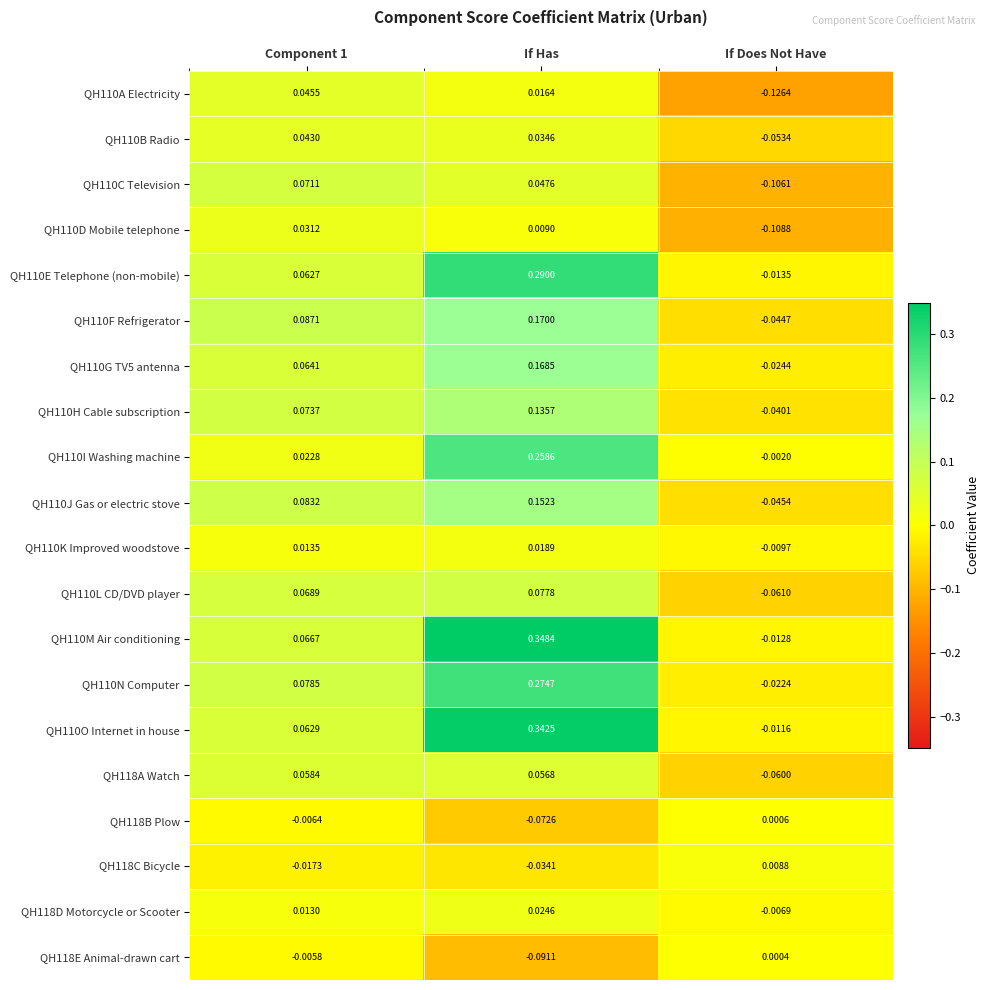

At which label is QH118D Motorcycle or Scooter closest to 0?

If Does Not Have